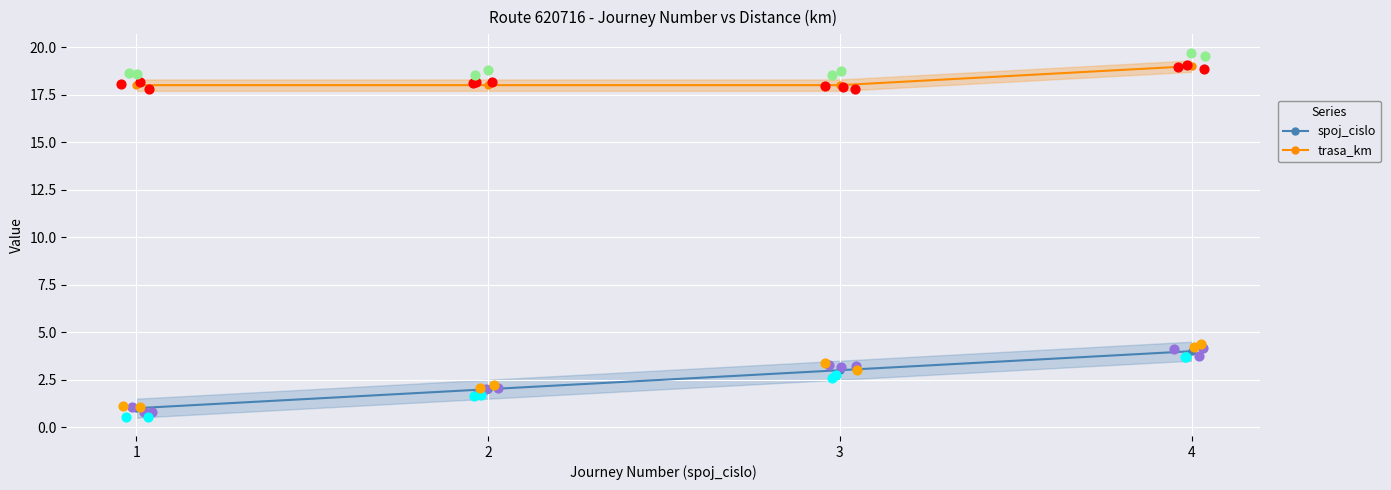

Which series reaches the minimum Y coordinate?

spoj_cislo